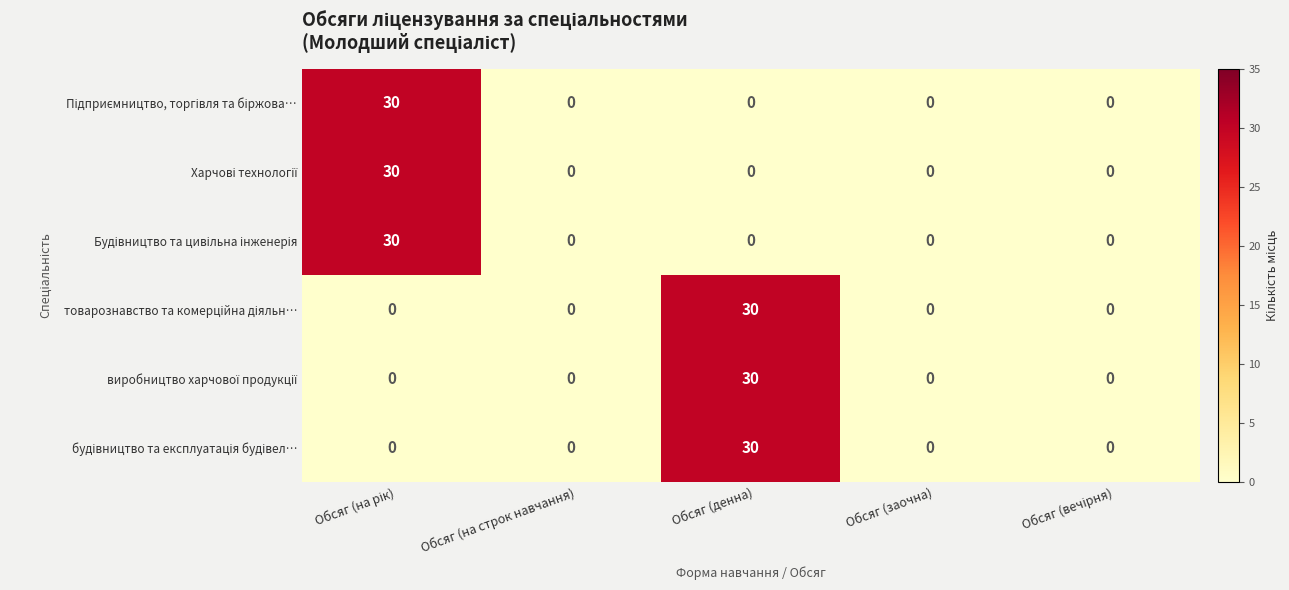

What is the maximum value shown in the chart?

30